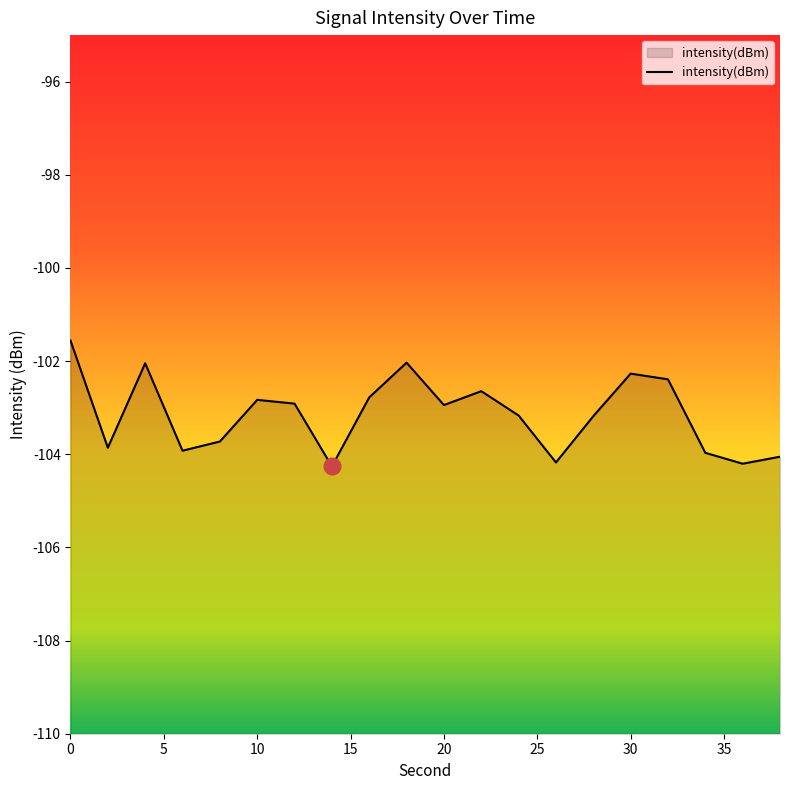

Reading left to right, extract all data points from this chart.

-101.6	-103.9	-102.0	-103.9	-103.7	-102.8	-102.9	-104.3	-102.8	-102.0	-102.9	-102.6	-103.2	-104.2	-103.2	-102.3	-102.4	-104.0	-104.2	-104.1